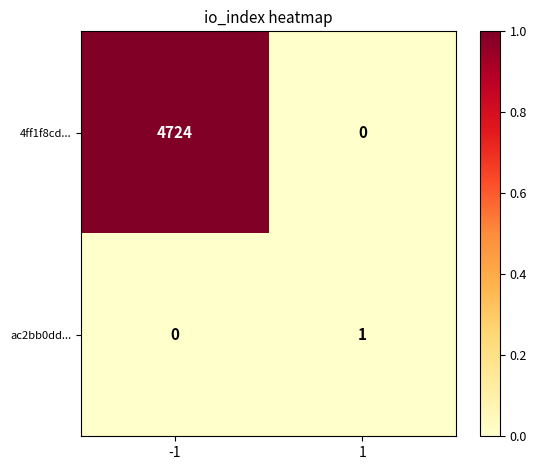

Which series has the largest total across all categories?

4ff1f8cd...